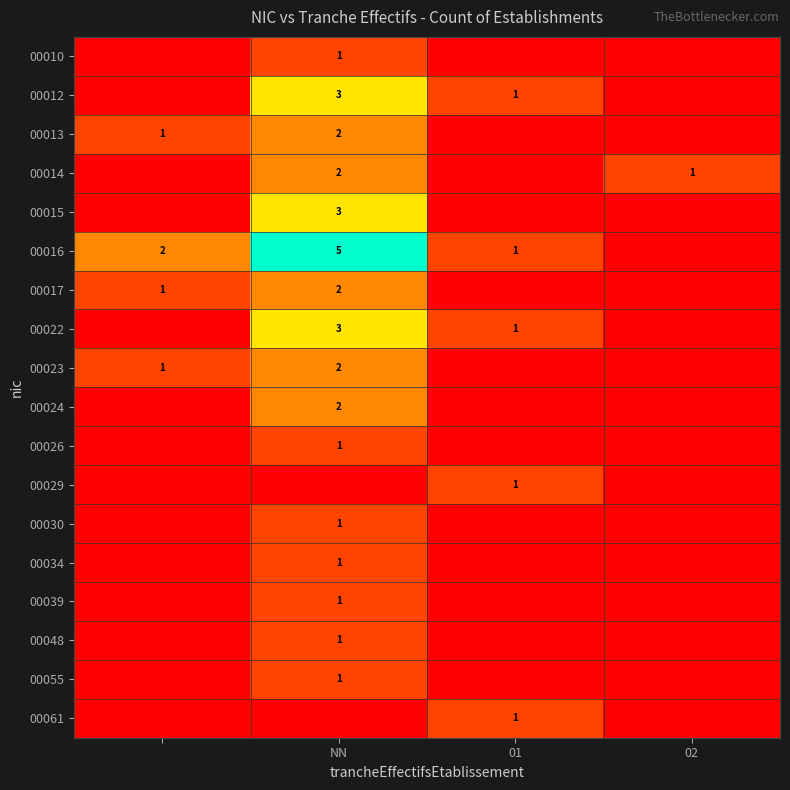

The 00061 series shows 1 at 01. True or false?

True